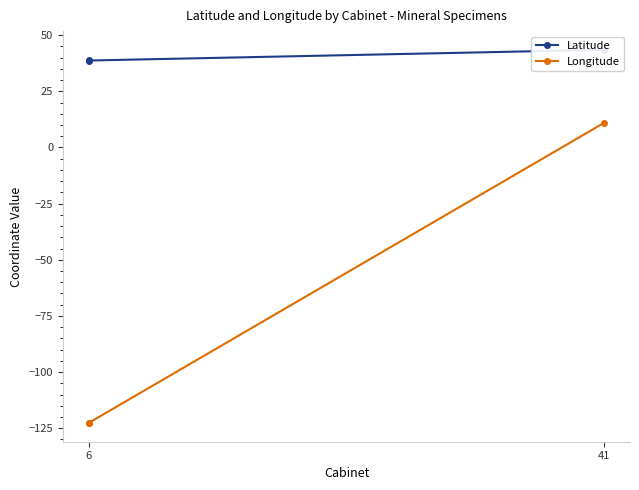

Is the value of Longitude at 41 greater than the value of Latitude at 41?

No